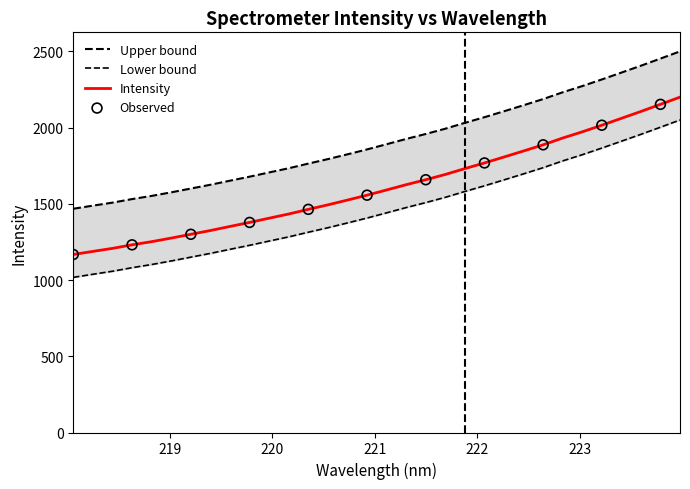

What is the ratio of the value at 220.1623 to the value at 223.7895?

0.7